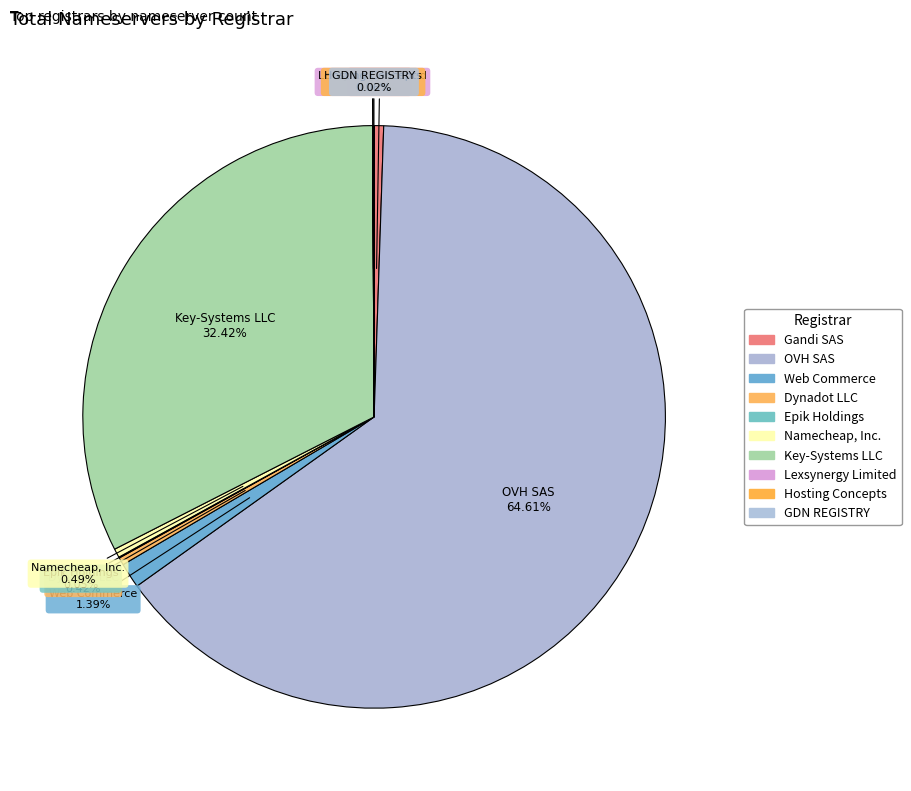

Which category has the biggest portion of the pie?

OVH SAS